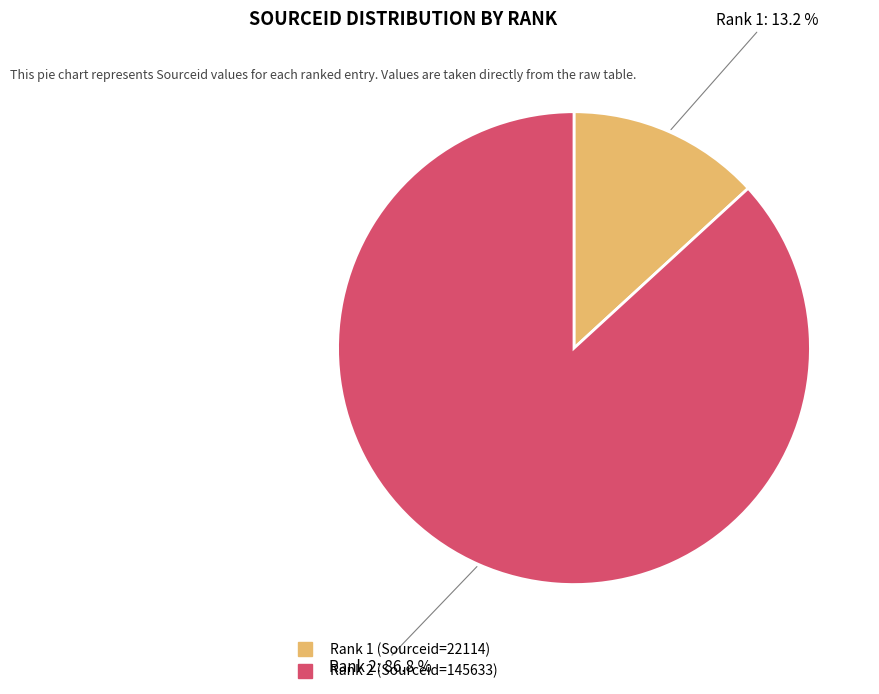

Does any single category account for the majority?

Yes